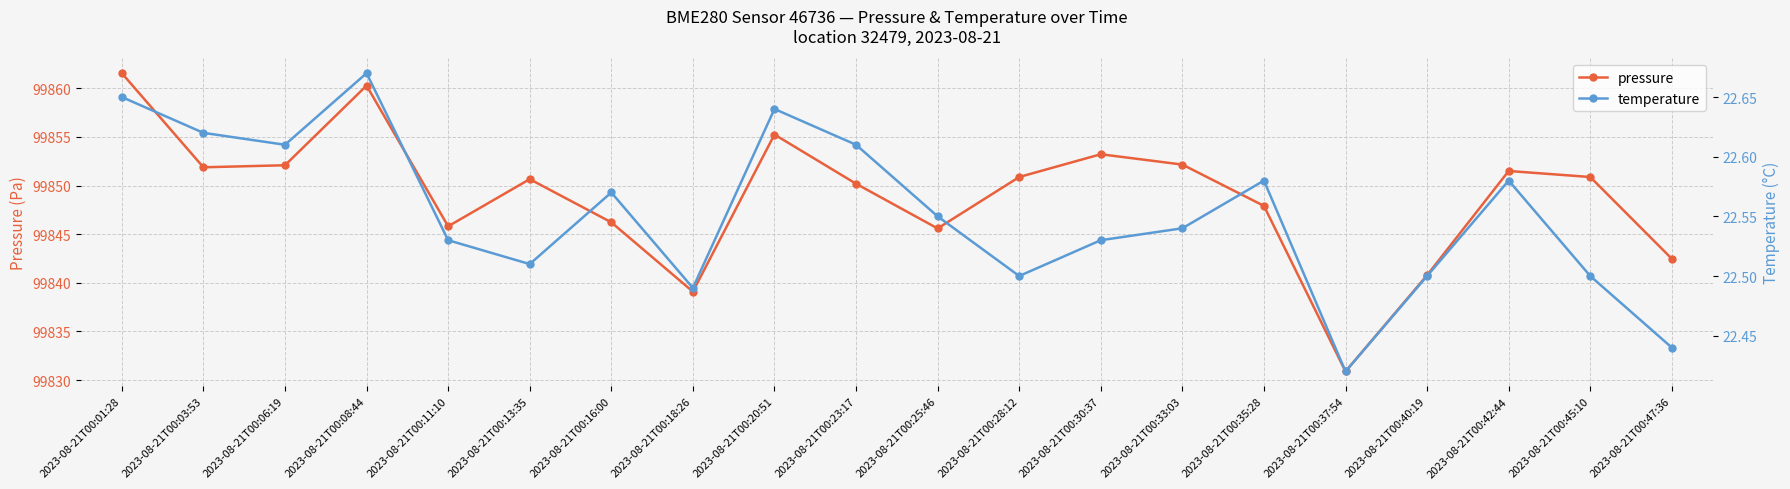

How many distinct data groups are displayed?

2